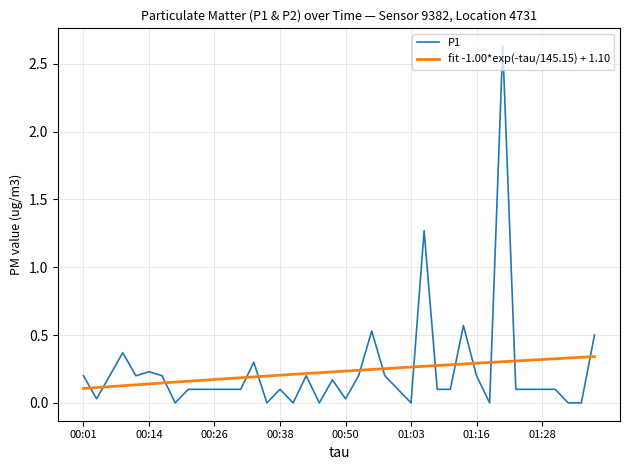

What is the value of the 23rd point from the left?

0.5